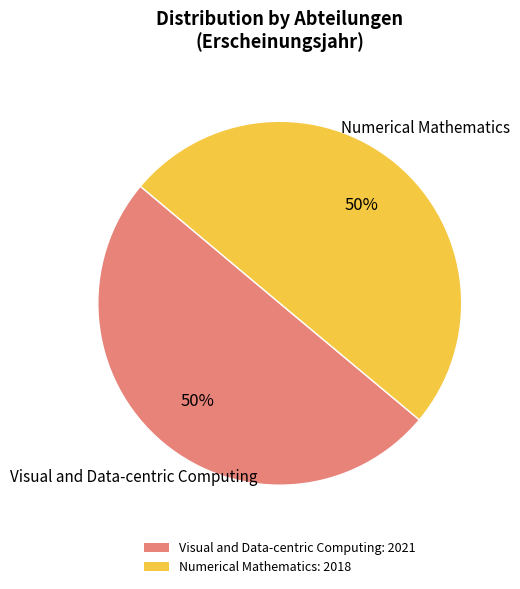

What is the ratio of the value at Visual and Data-centric Computing: 2021 to the value at Numerical Mathematics: 2018?

1.0